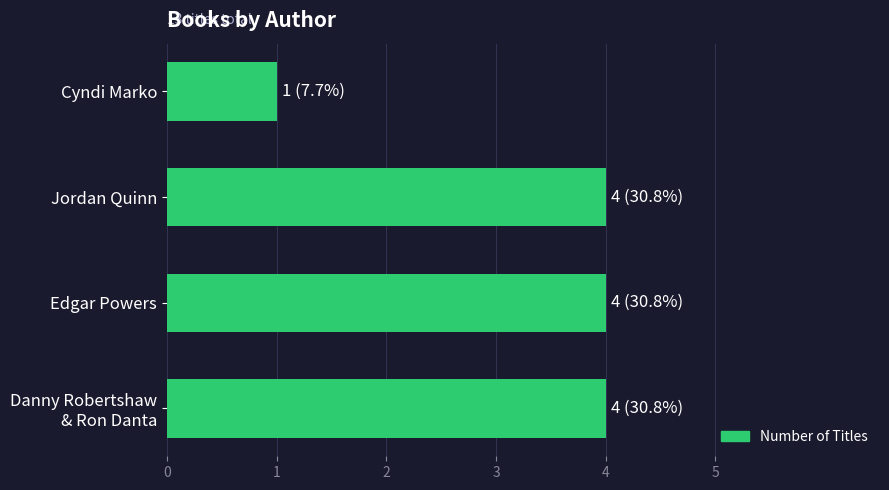

Reading bottom to top, transcribe all the data shown in this chart.

4	4	4	1